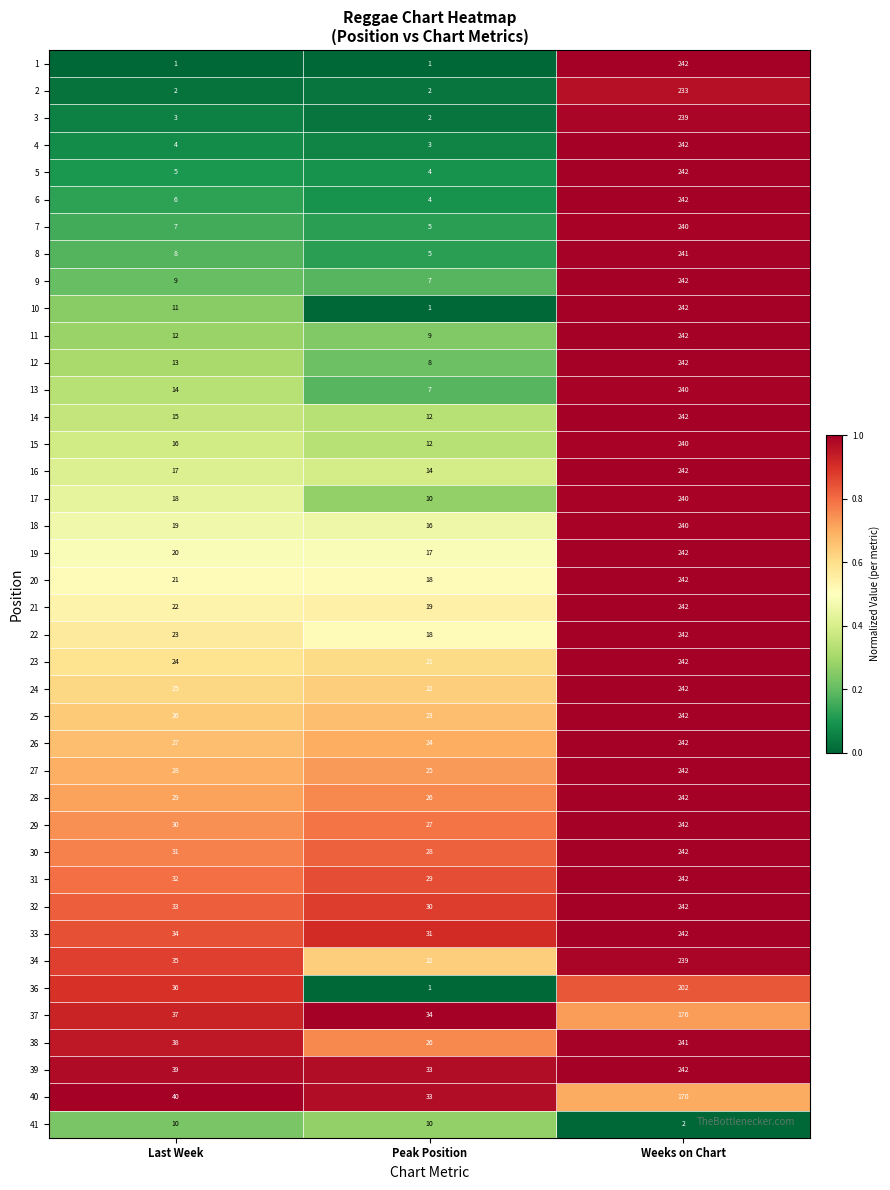

Where is 34 nearest to the value 130?

Last Week